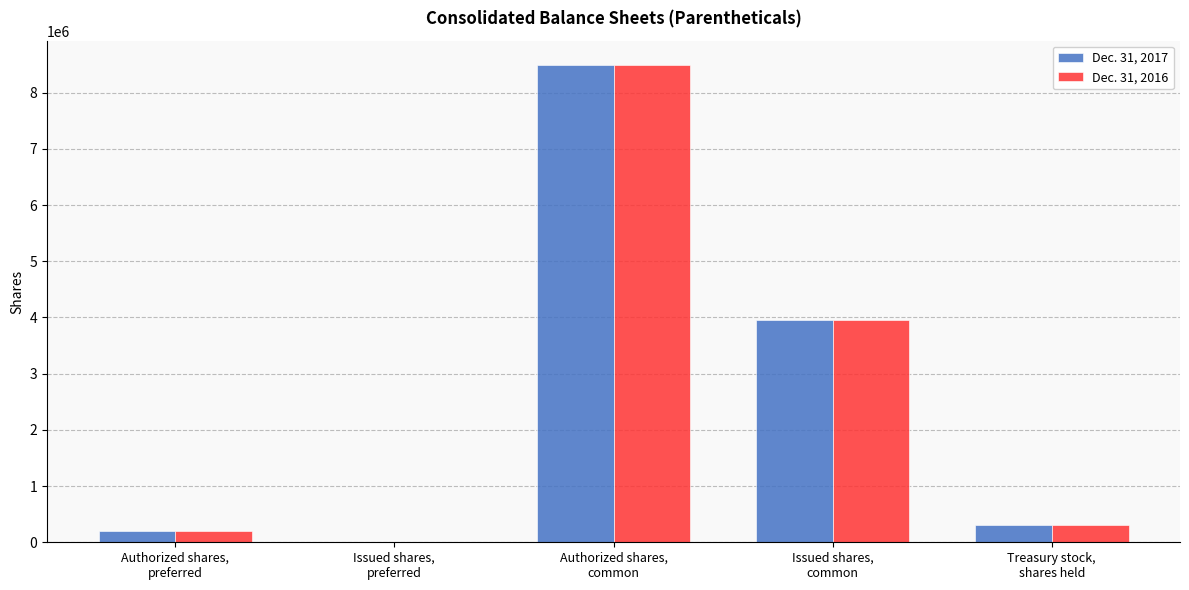

Reading right to left, transcribe all the data shown in this chart.

Dec. 31, 2017: Treasury stock,
shares held=313467	Issued shares,
common=3957135	Authorized shares,
common=8500000	Issued shares,
preferred=0	Authorized shares,
preferred=200000
Dec. 31, 2016: Treasury stock,
shares held=313612	Issued shares,
common=3957135	Authorized shares,
common=8500000	Issued shares,
preferred=0	Authorized shares,
preferred=200000